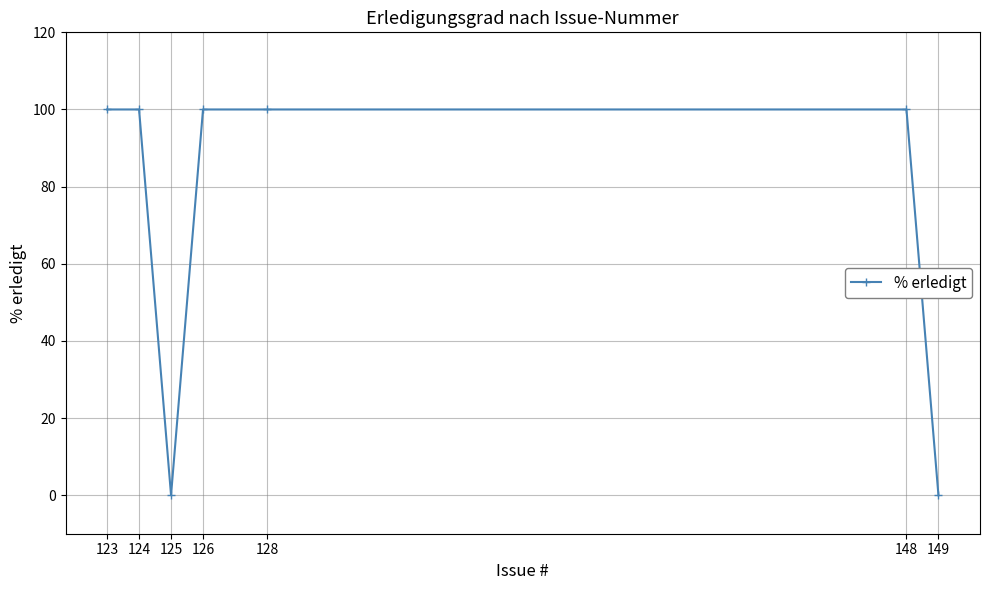

Where is the first local minimum?

125